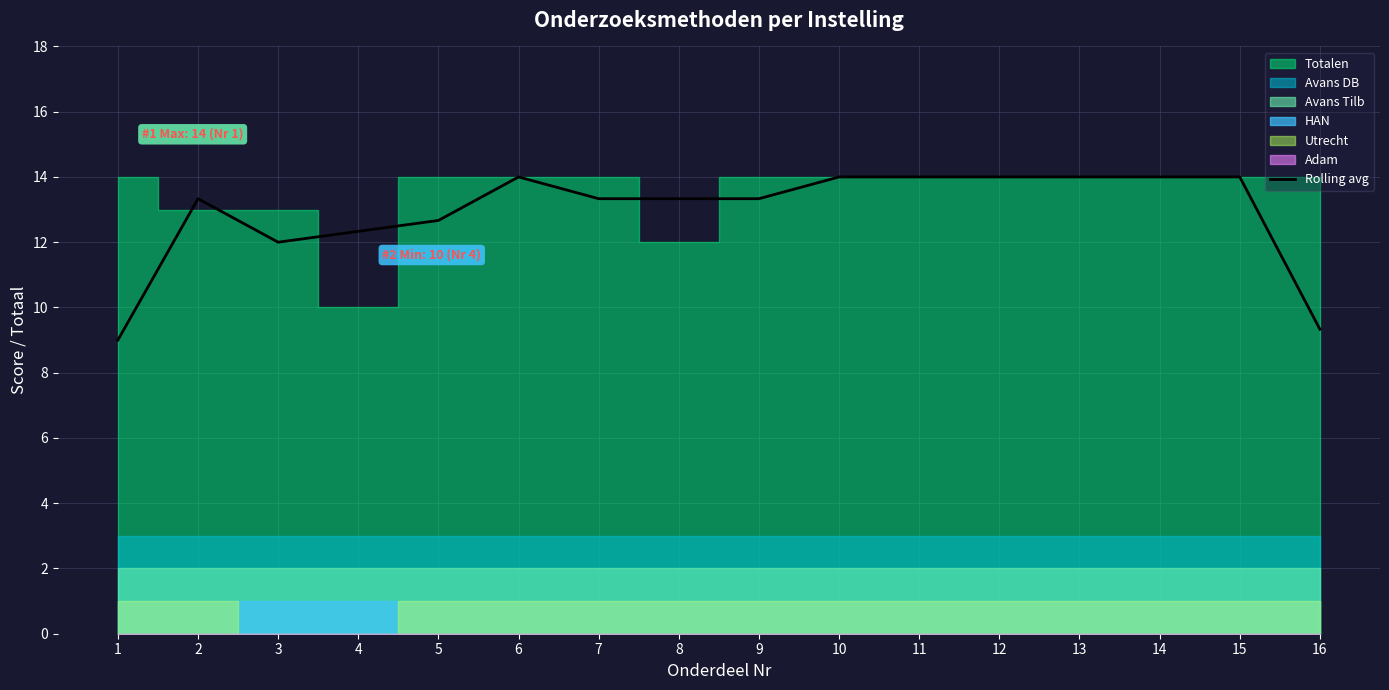

Is it true that the value at 14 is 14.0?

True